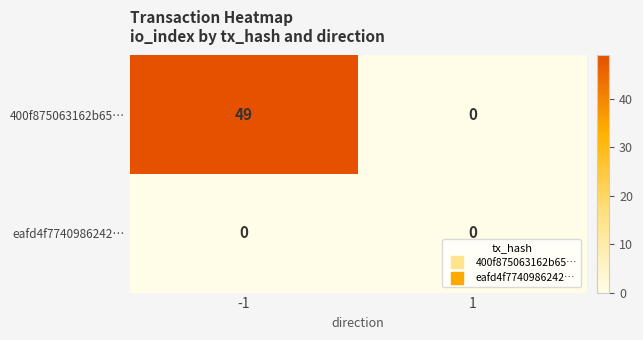

At which category is the sum across all series the highest?

-1